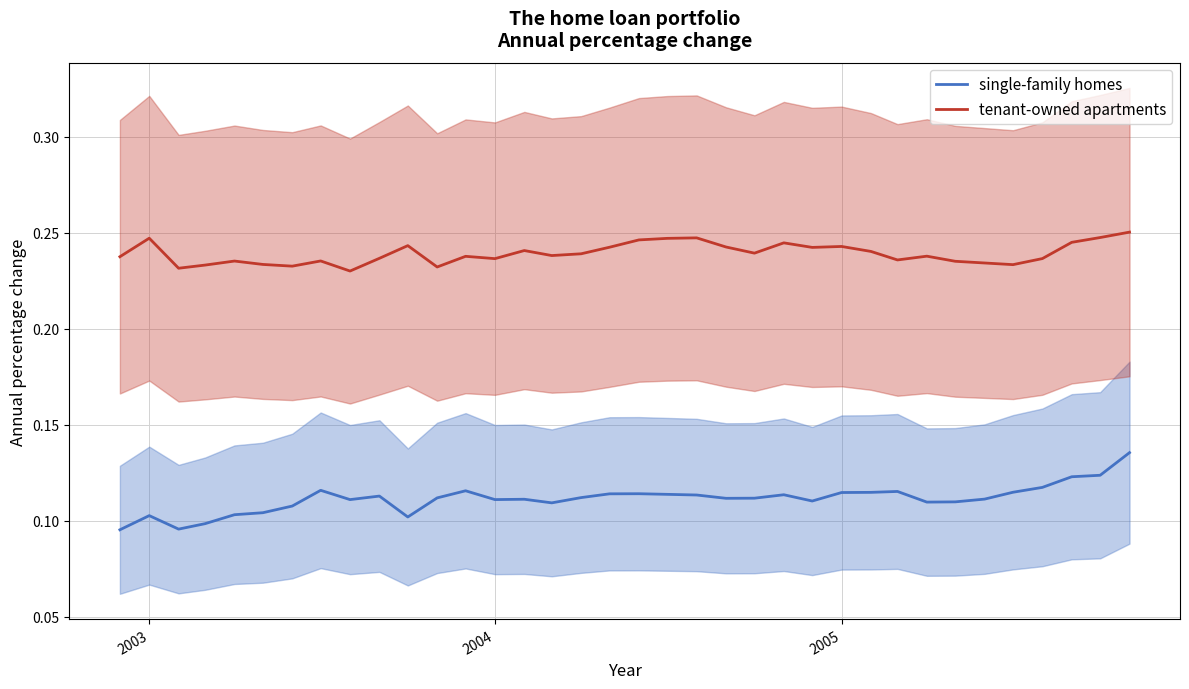

Where is the first local maximum for single-family homes?

2003